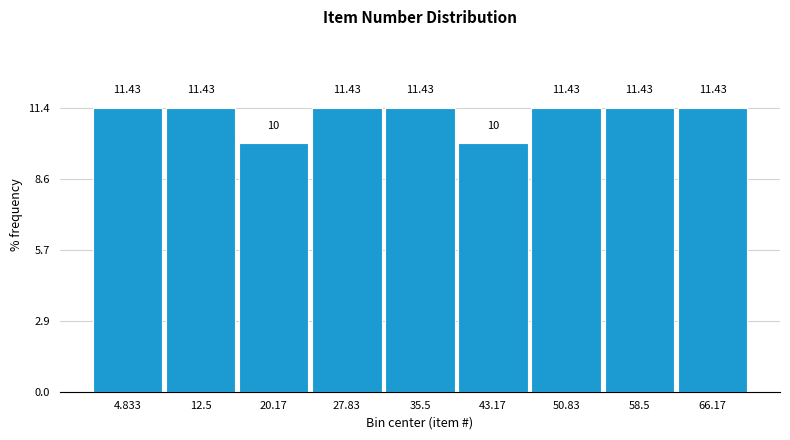

What is the height of the bar covering 16 to 24 on the x-axis? The bar edges are not printed on the chart, so give them approximately, as read against the axis.

10.00